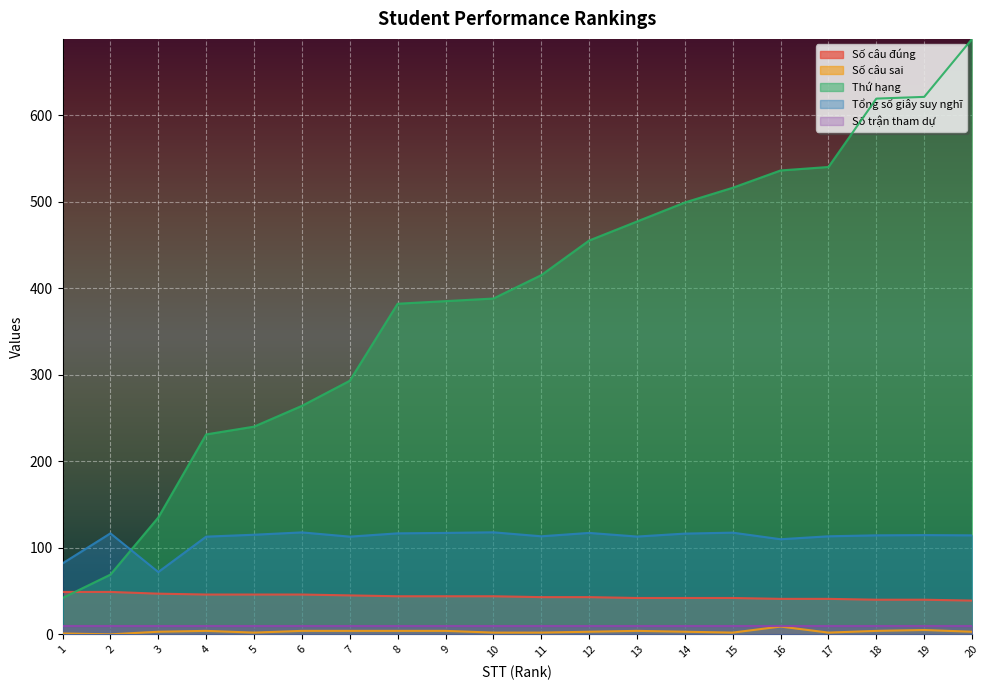

True or false: Số câu sai and Số câu đúng intersect in this chart.

False